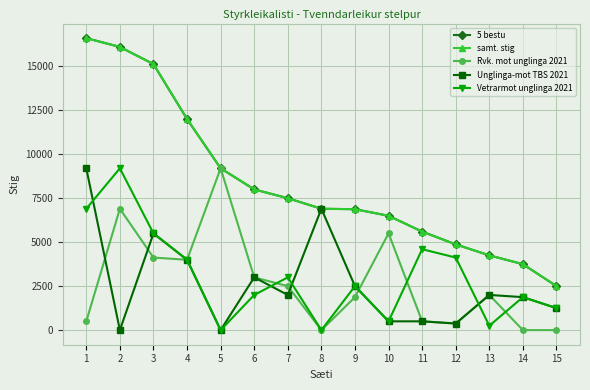

What is the difference between the maximum and minimum values in the 5 bestu series?

14100